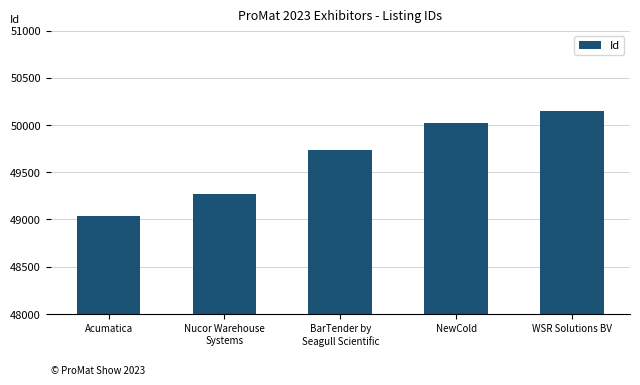

Which has a higher value, Acumatica or NewCold?

NewCold